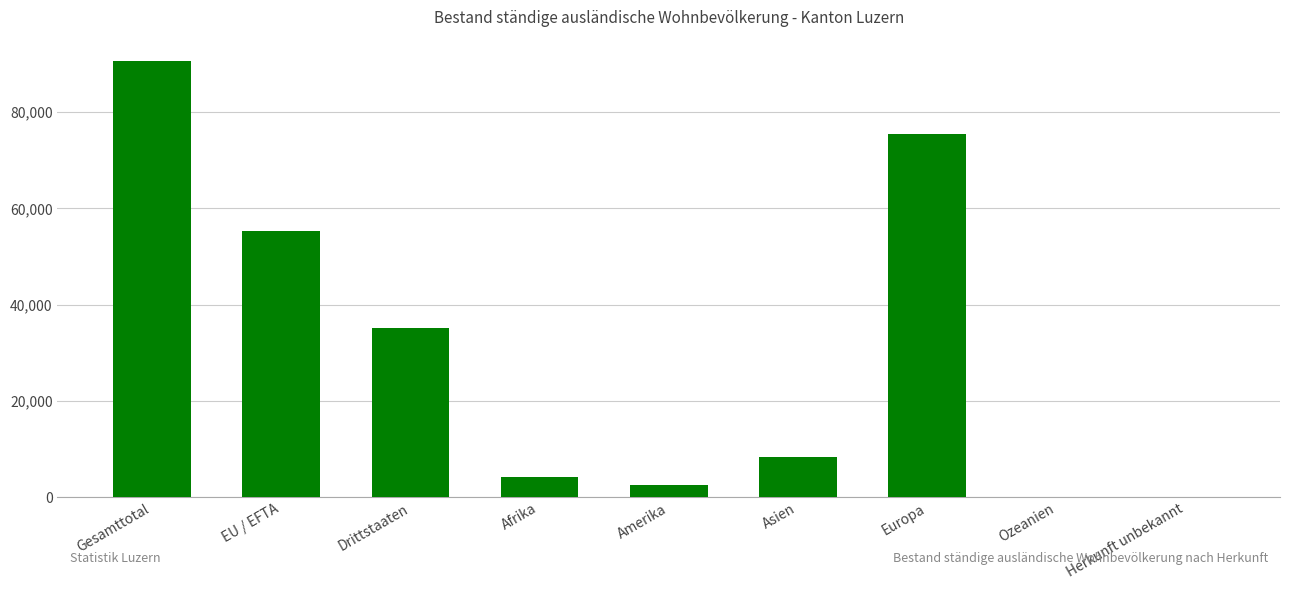

What is the change in value from Europa to Herkunft unbekannt?

-75261